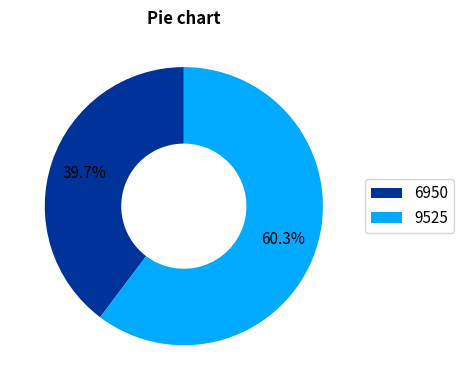

How many slices are in this pie chart?

2